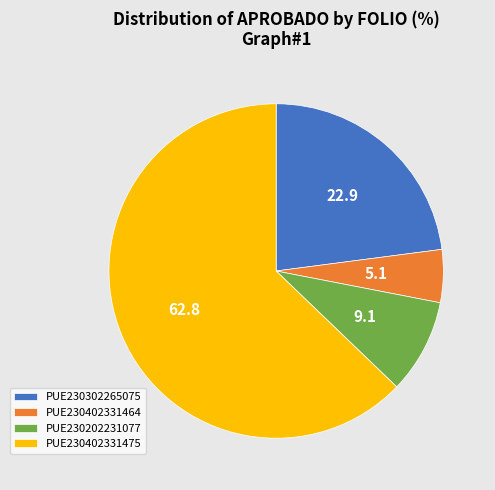

Is it true that PUE230302265075 is 13% of the pie?

False